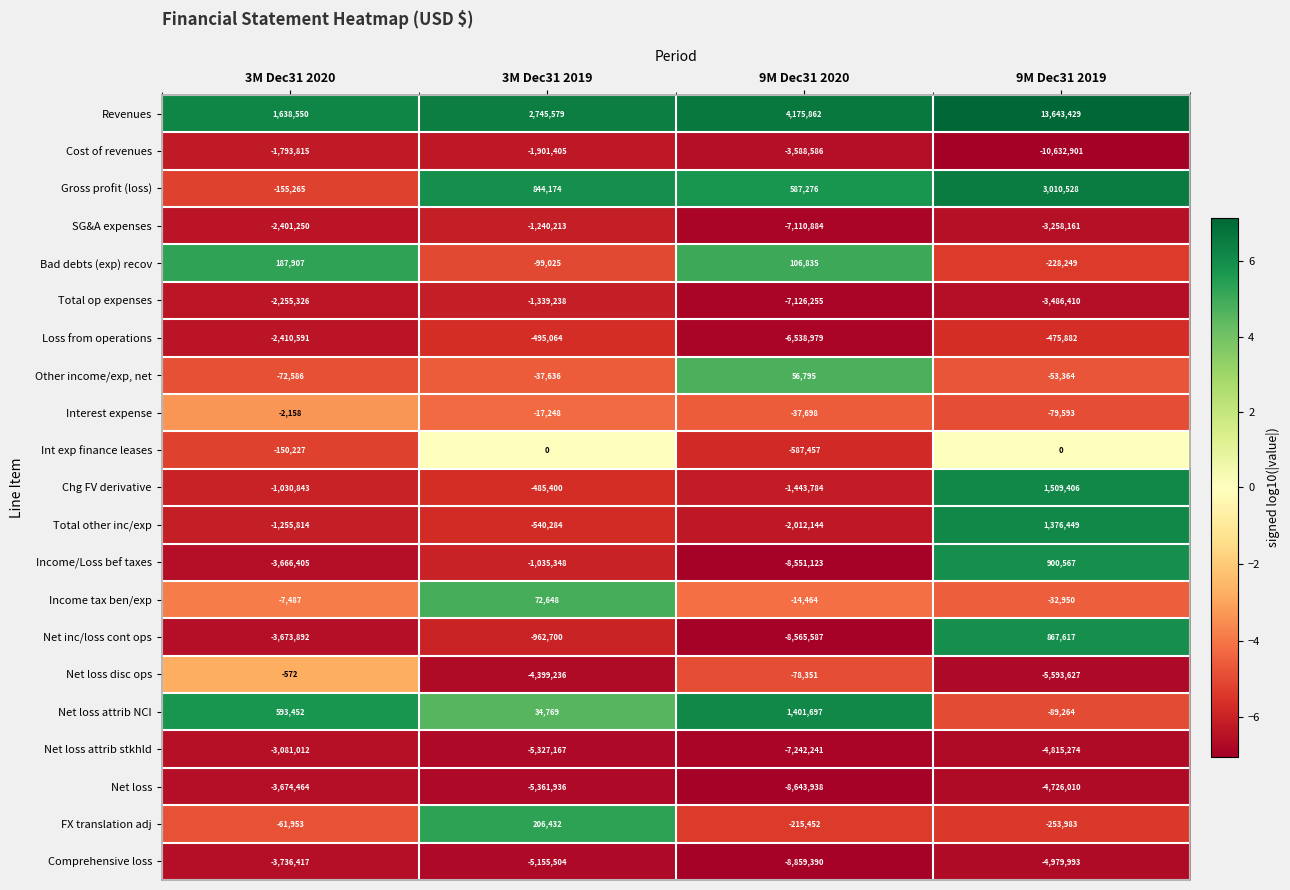

At which category is the sum across all series the highest?

9M Dec31 2019